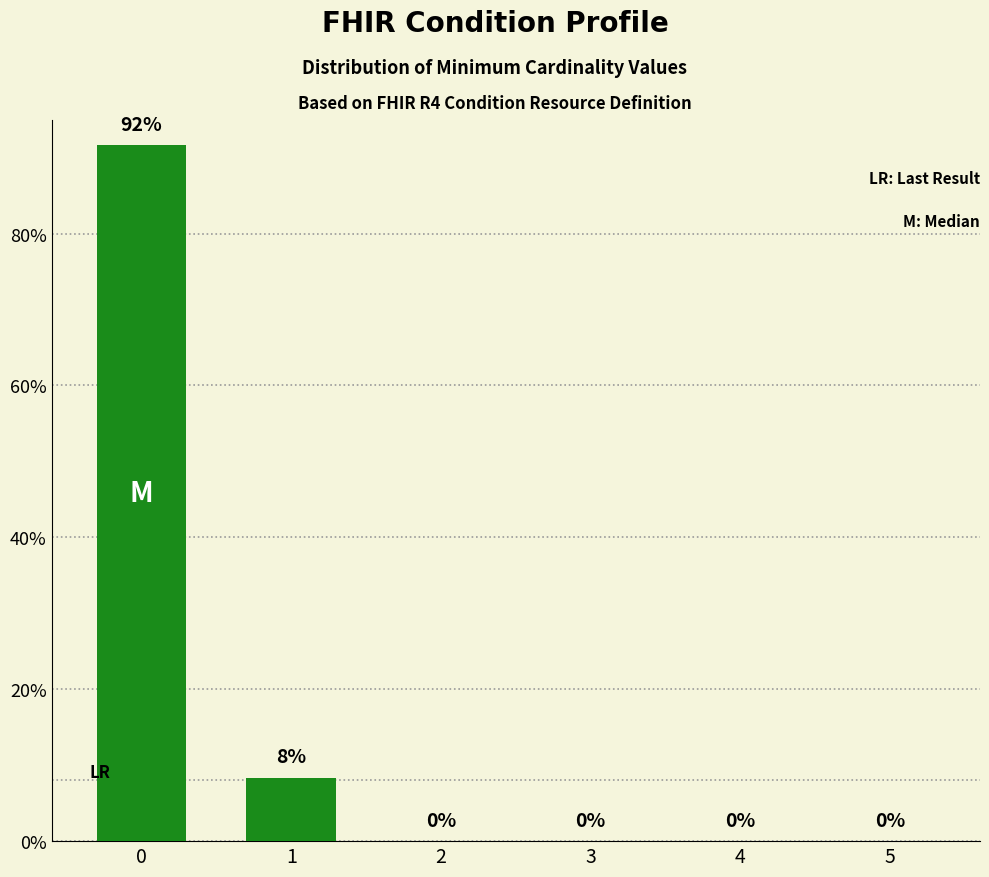

What is the sum of all values?

100.0